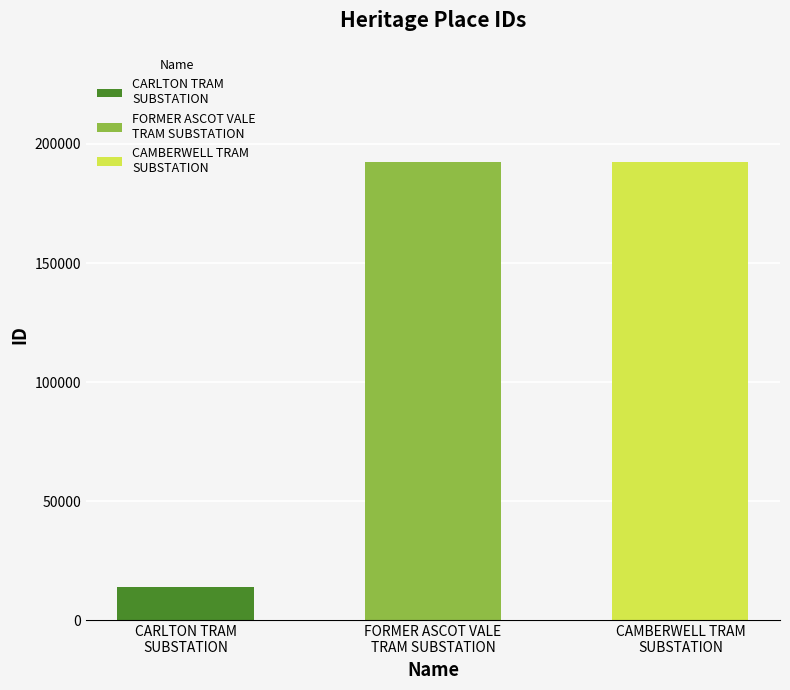

Reading left to right, what are all the values shown in this chart?

CARLTON TRAM
SUBSTATION=13964	FORMER ASCOT VALE
TRAM SUBSTATION=192284	CAMBERWELL TRAM
SUBSTATION=192286